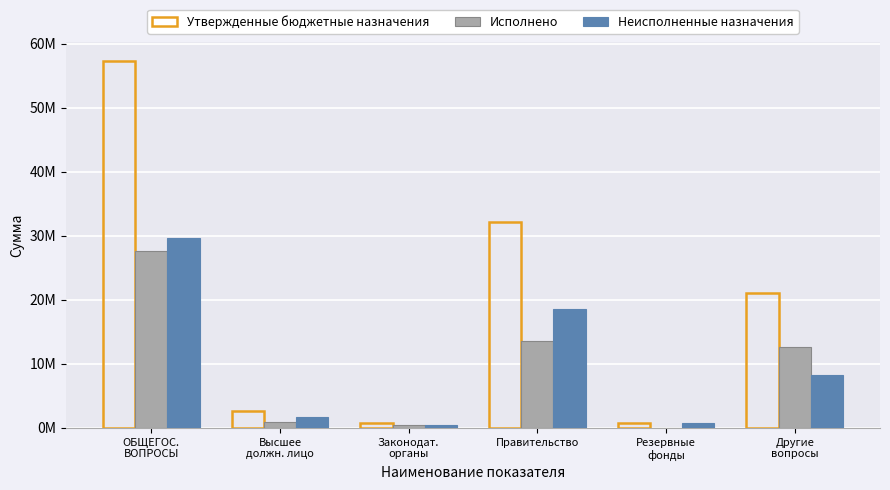

What is the maximum value for Неисполненные назначения?

29713065.6